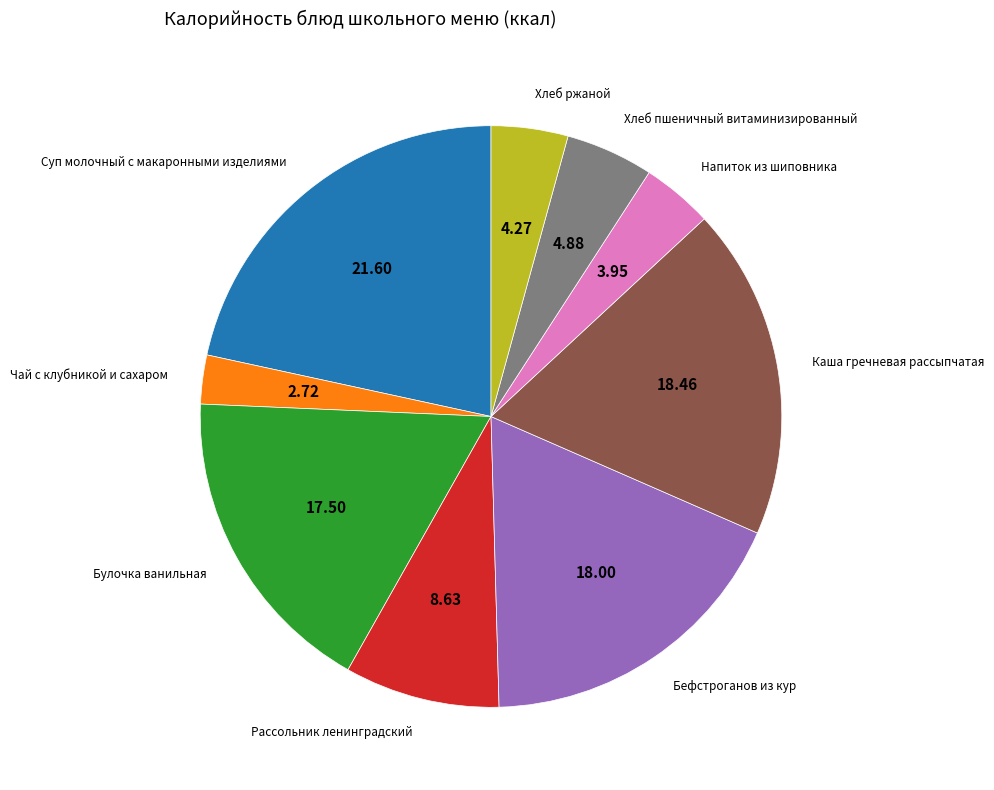

What is the largest slice in the pie chart?

Суп молочный с макаронными изделиями